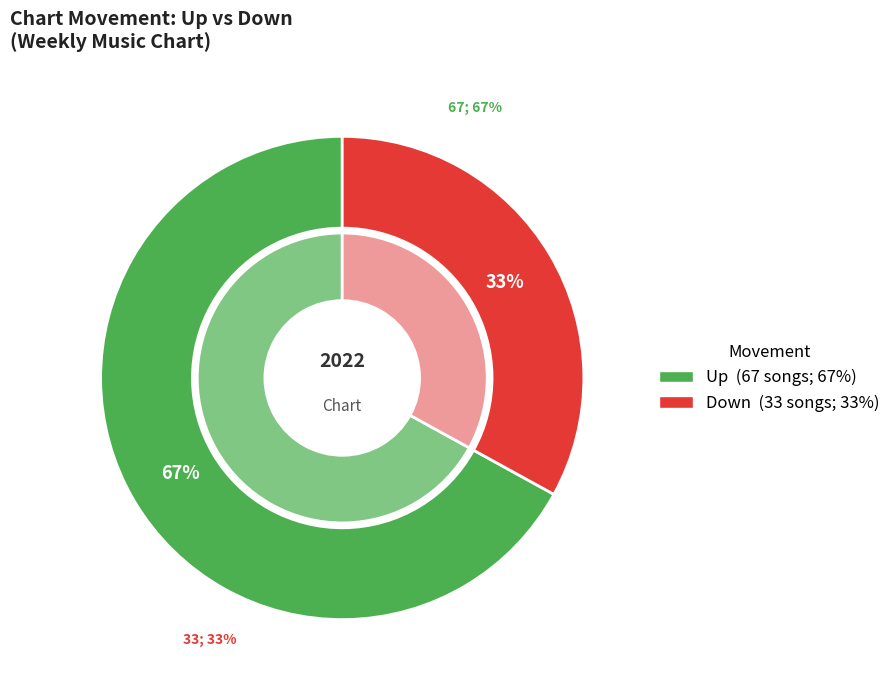

To the nearest percent, what percentage of the pie is down?

33%